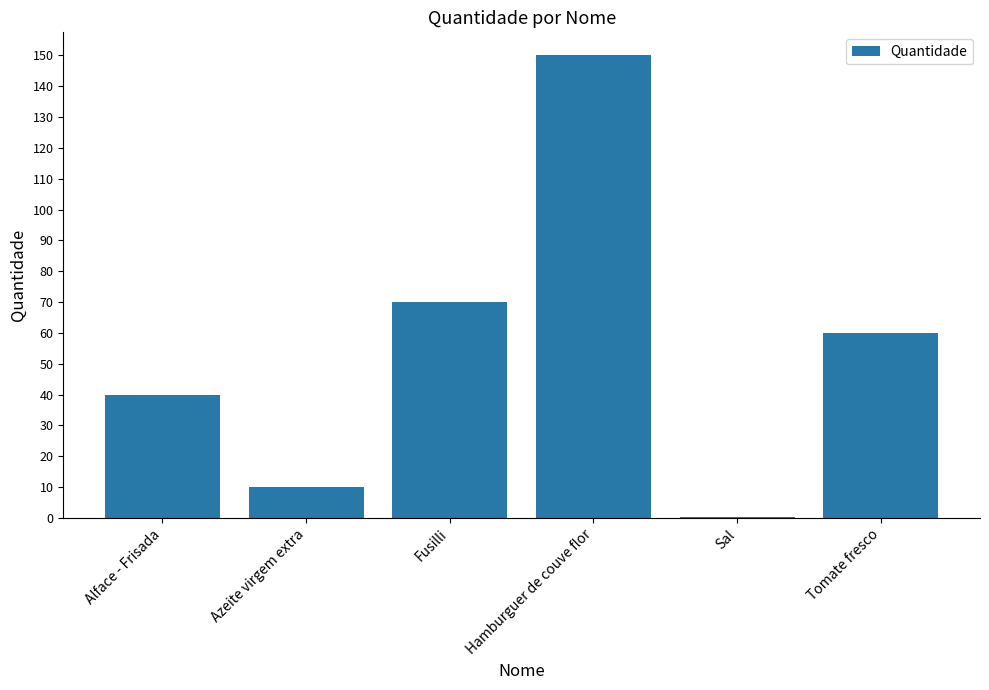

Is it true that the value at Tomate fresco is 92.3?

False